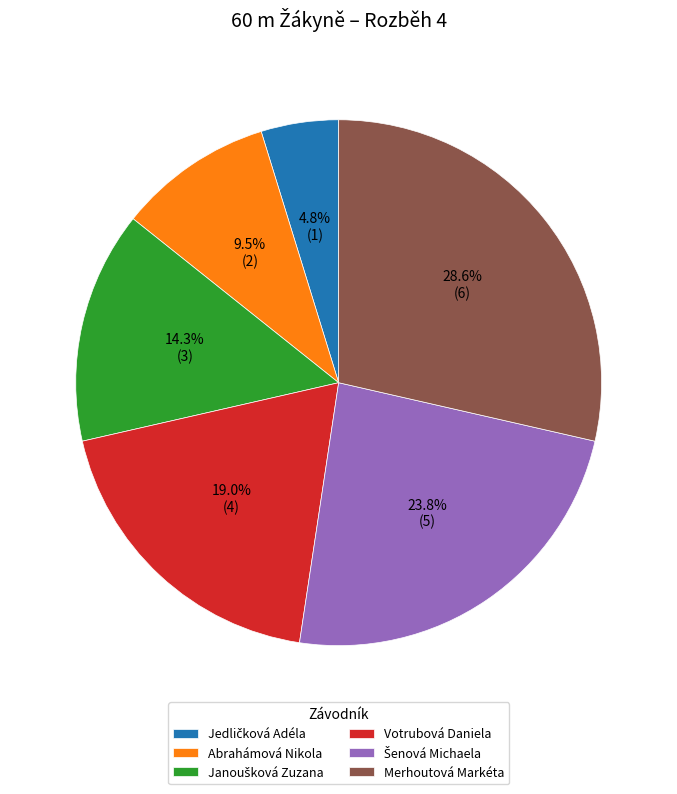

Is there a majority slice in this chart?

No